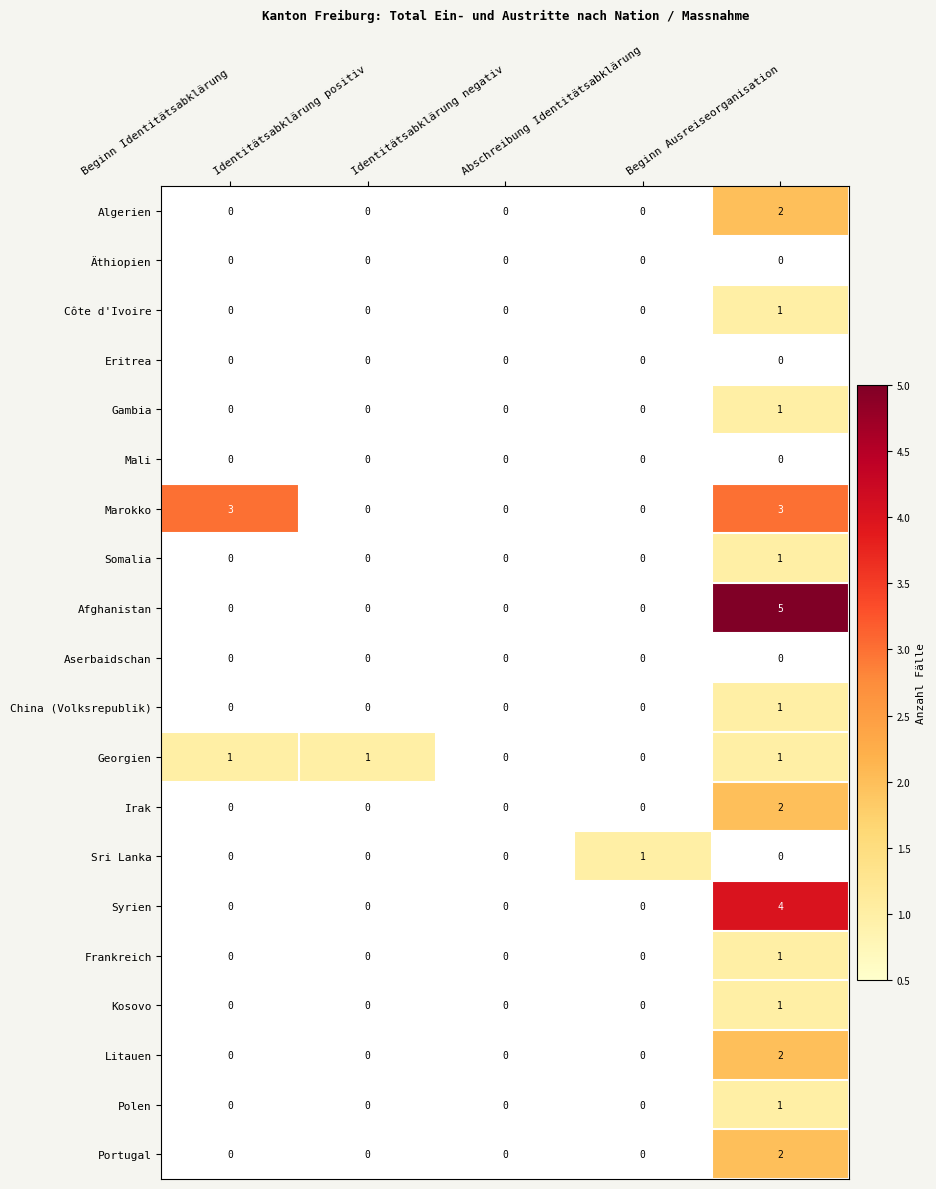

How many distinct data groups are displayed?

20